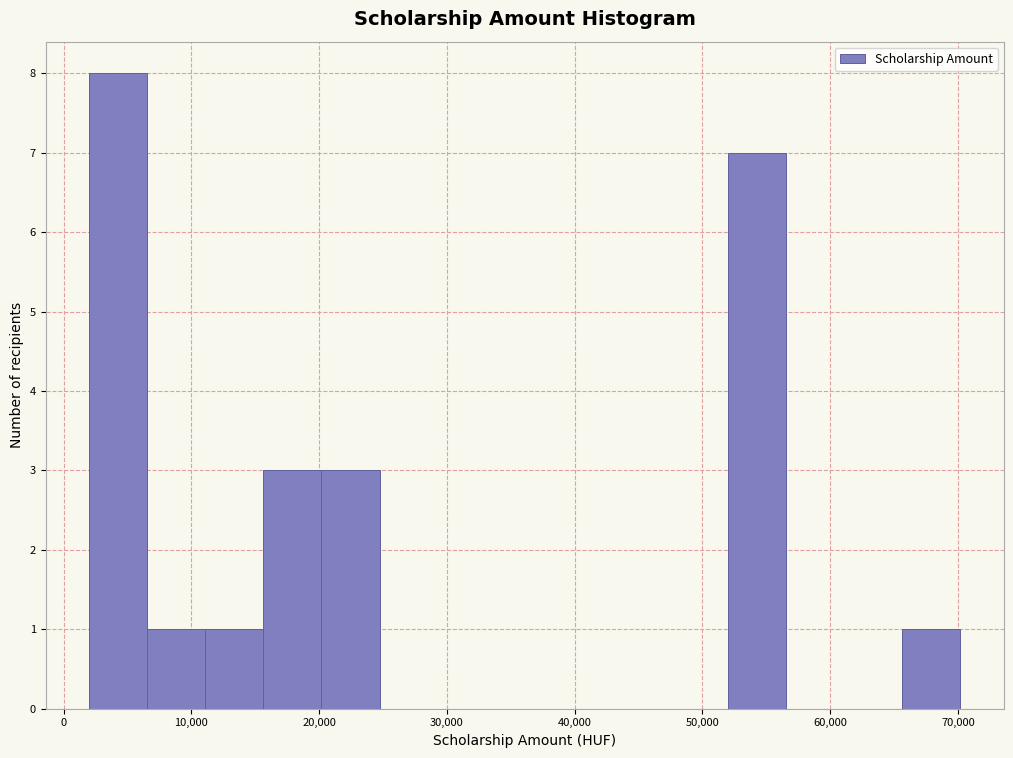

Over which range of the x-axis is the bar tallest?

2000 to 7000